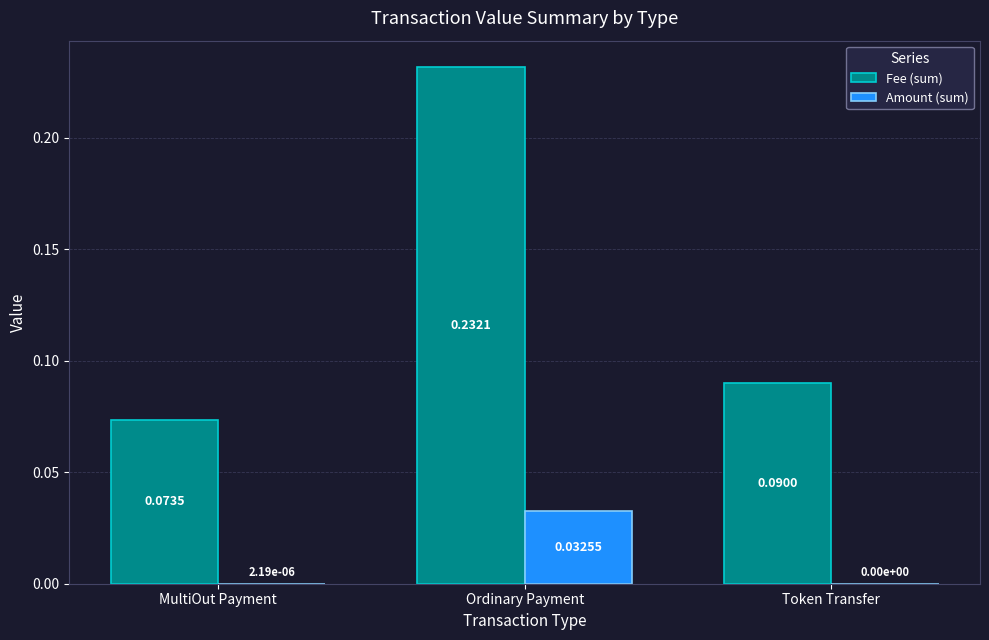

Is it true that Amount (sum) equals 0.0 at Token Transfer?

True